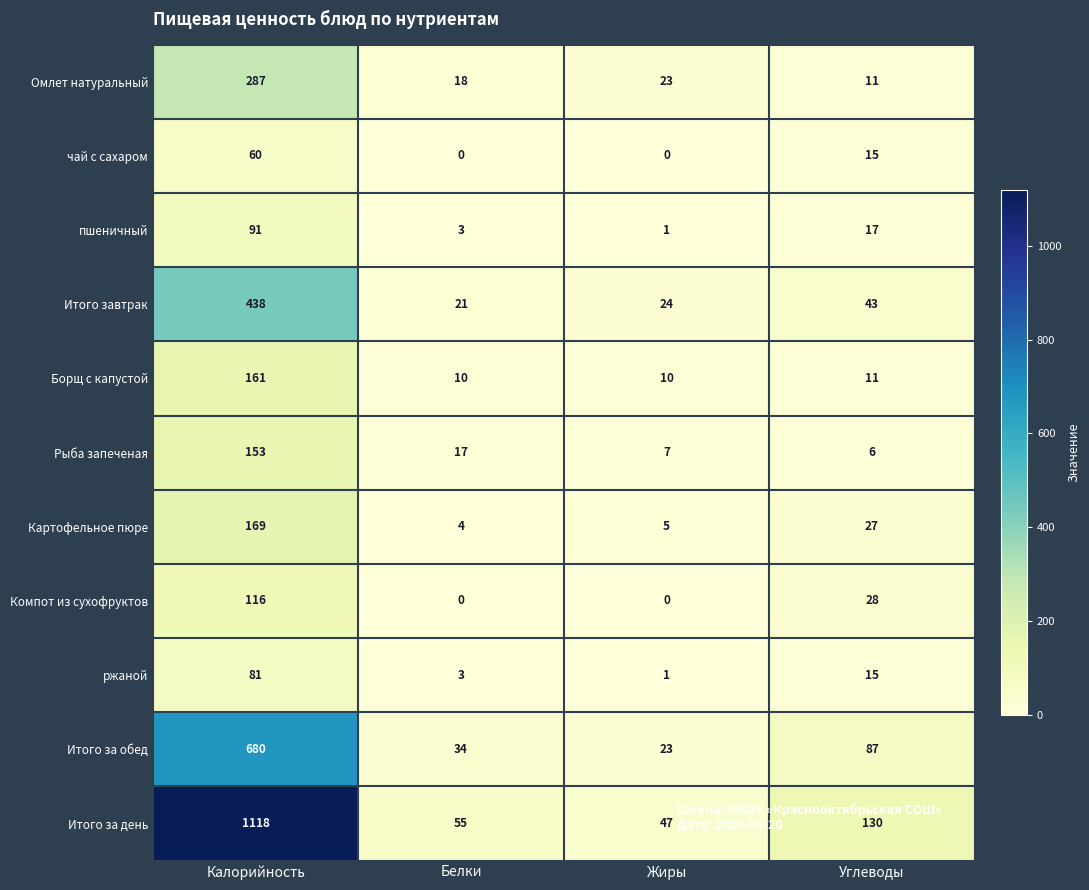

What is the maximum value shown in the chart?

1118